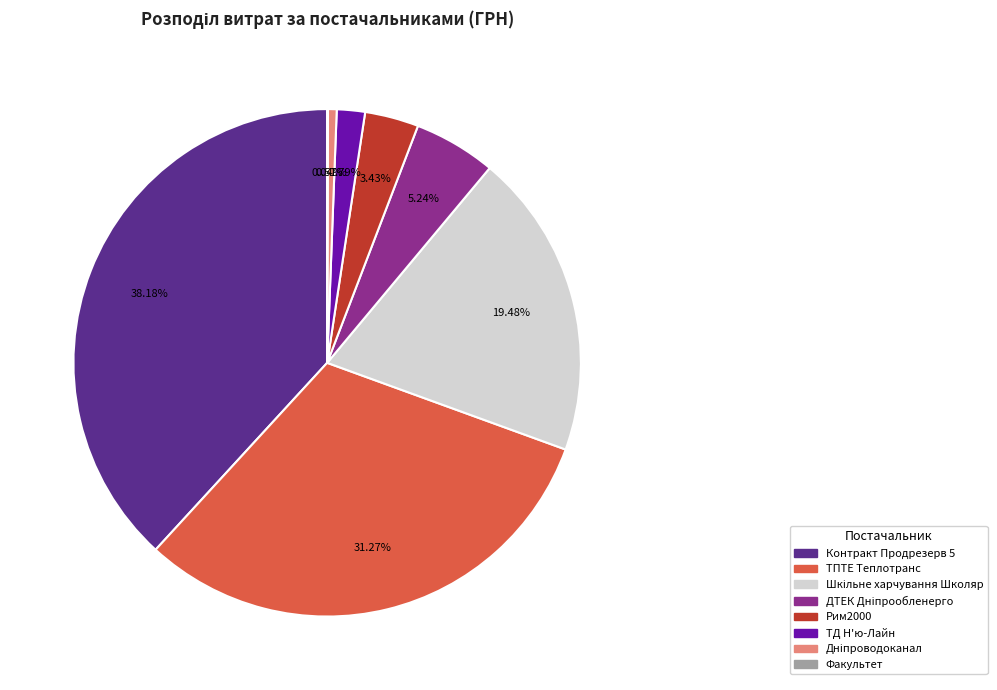

Is the sum of Контракт Продрезерв 5 and ТПТЕ Теплотранс greater than half?

Yes